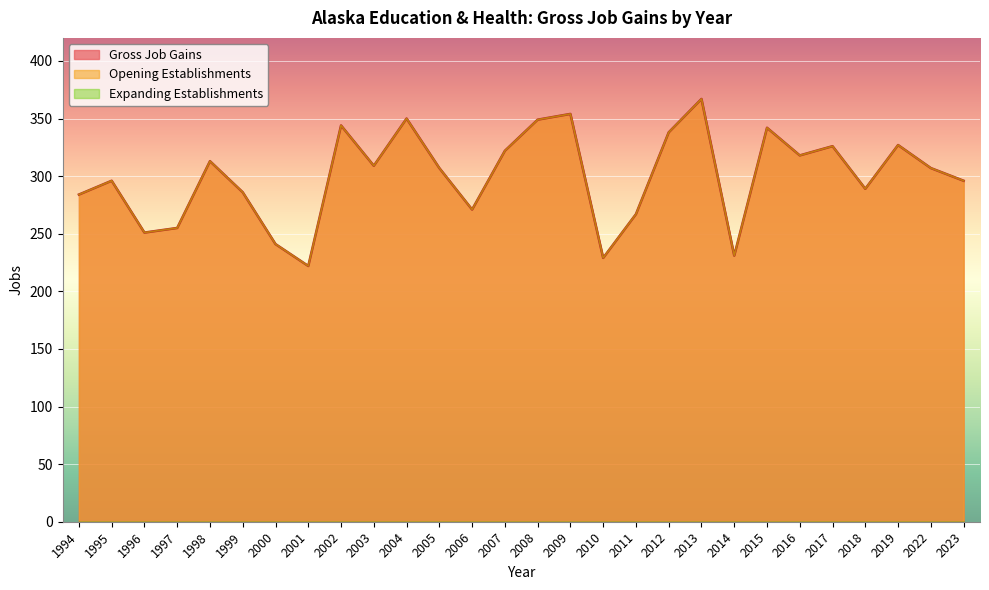

What is the minimum value shown in the chart?

222